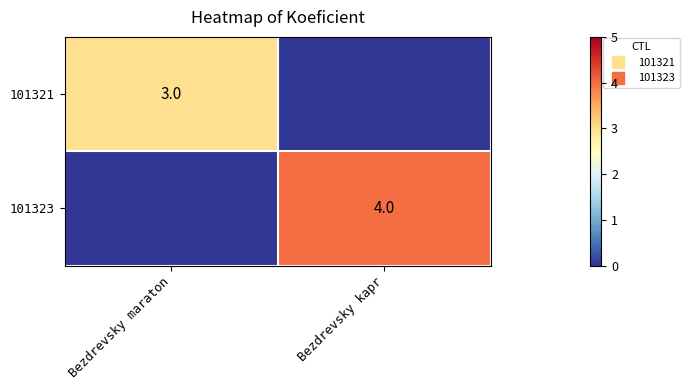

How many data points does each series have?

2